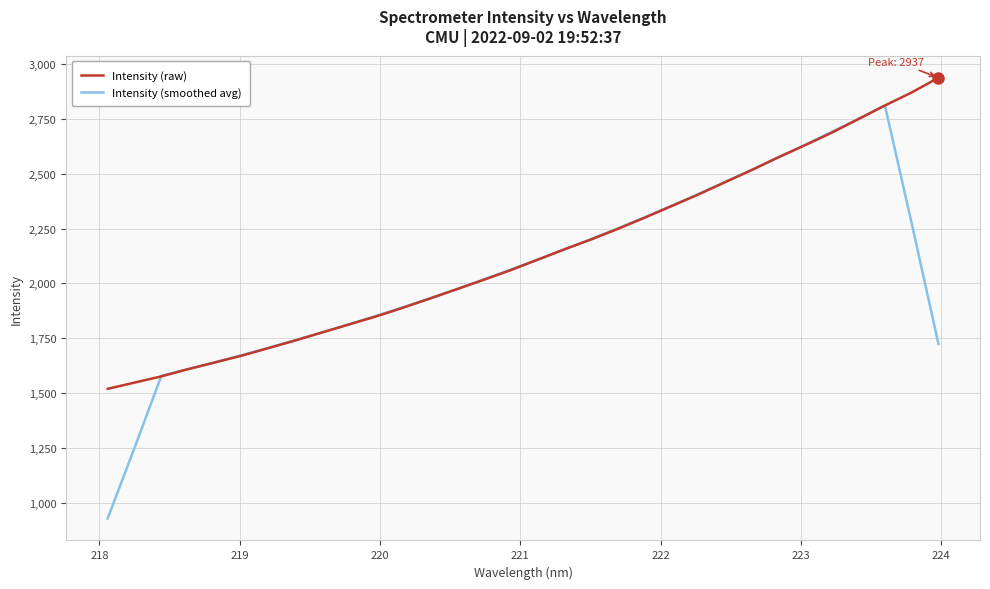

Rank the series by their maximum value, from highest to lowest.

Intensity (raw), Intensity (smoothed avg)